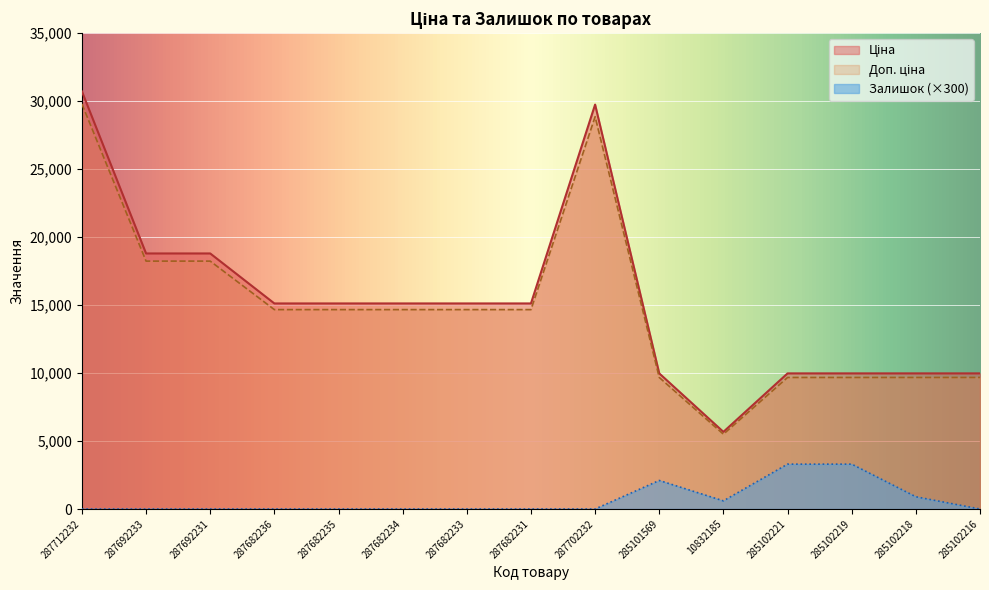

Reading left to right, what are all the values shown in this chart?

Ціна: 287712232=30717.1	287692233=18796.8	287692231=18796.8	287682236=15120.0	287682235=15120.0	287682234=15120.0	287682233=15120.0	287682231=15120.0	287702232=29747.2	285101569=9975.0	10832185=5673.8	285102221=9975.0	285102219=9975.0	285102218=9975.0	285102216=9975.0
Доп. ціна: 287712232=29795.6	287692233=18232.9	287692231=18232.9	287682236=14666.4	287682235=14666.4	287682234=14666.4	287682233=14666.4	287682231=14666.4	287702232=28854.8	285101569=9675.7	10832185=5503.6	285102221=9675.7	285102219=9675.7	285102218=9675.7	285102216=9675.7
Залишок: 287712232=0.0	287692233=0.0	287692231=0.0	287682236=0.0	287682235=0.0	287682234=0.0	287682233=0.0	287682231=0.0	287702232=0.0	285101569=2100.0	10832185=600.0	285102221=3300.0	285102219=3300.0	285102218=900.0	285102216=0.0